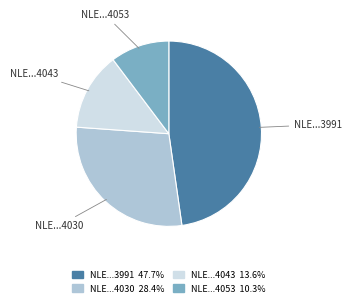

Rank the categories by value from highest to lowest.

NLE...3991, NLE...4030, NLE...4043, NLE...4053